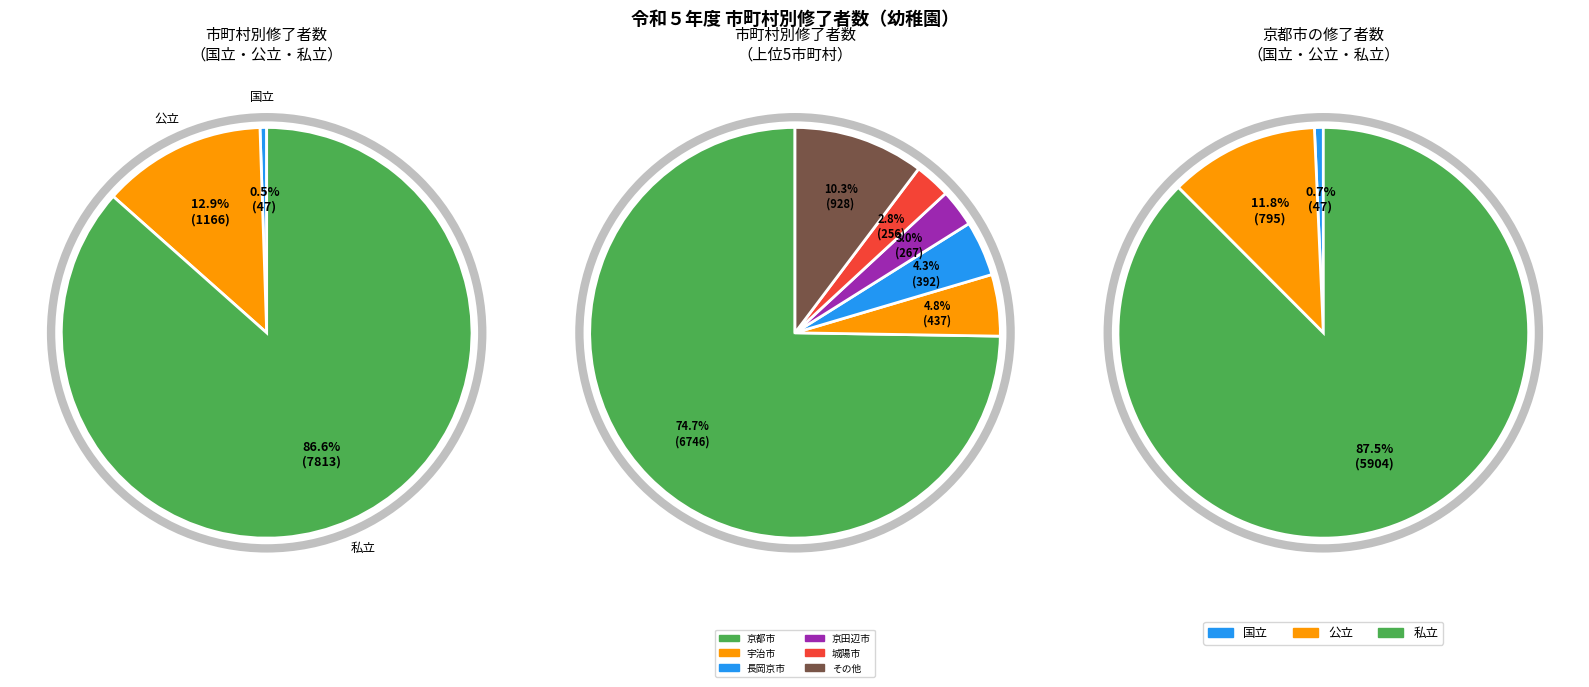

How many segments does this pie chart have?

12